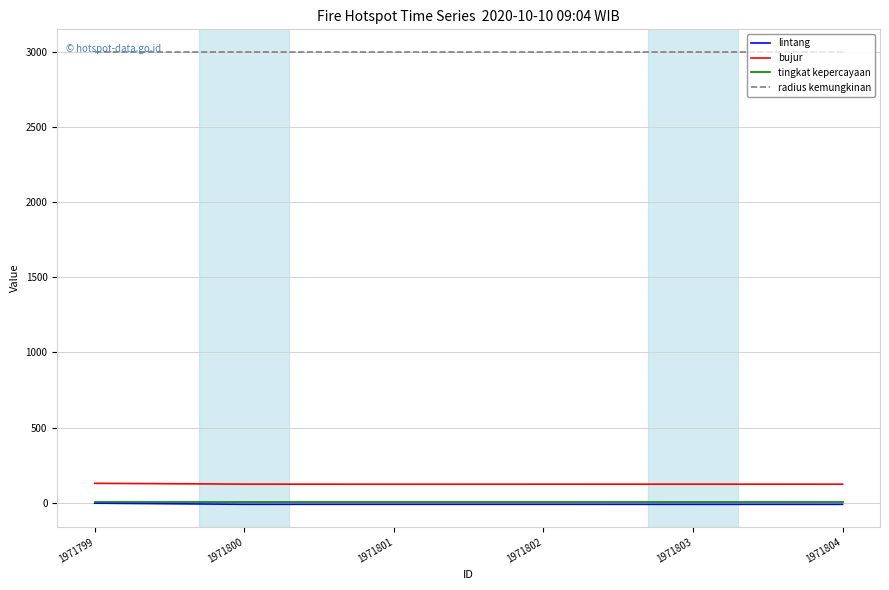

What is the highest value of the bujur series?

129.3